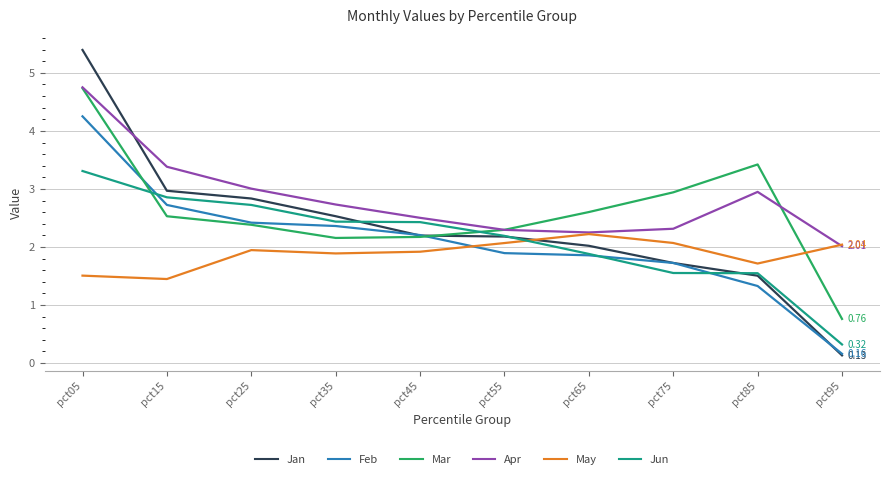

Which category has the lowest value in the Feb series?

pct95